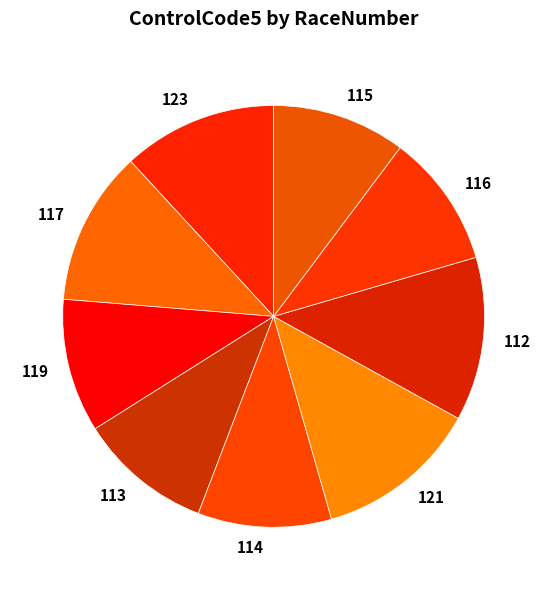

Is it true that 112 is 21% of the pie?

False